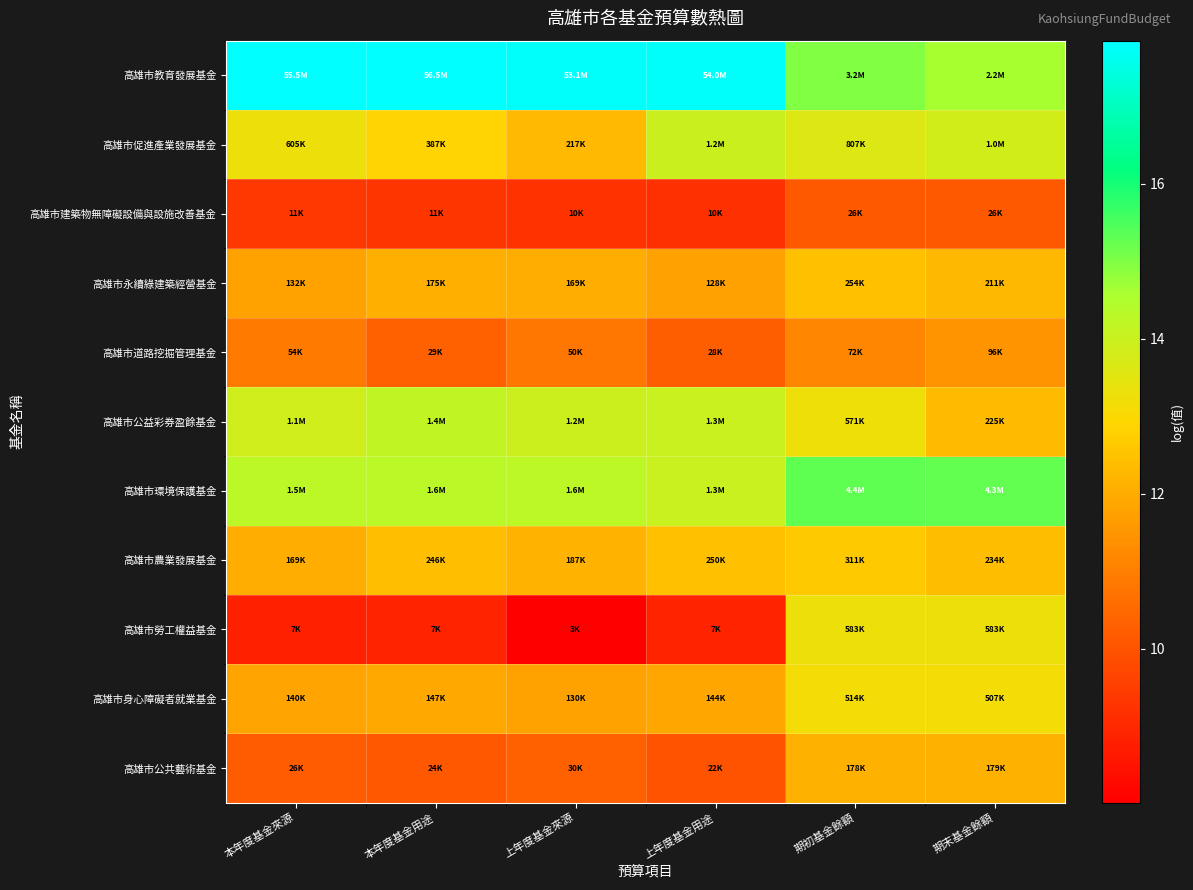

What is the spread (max minus min) of values at 本年度基金來源?

9.0